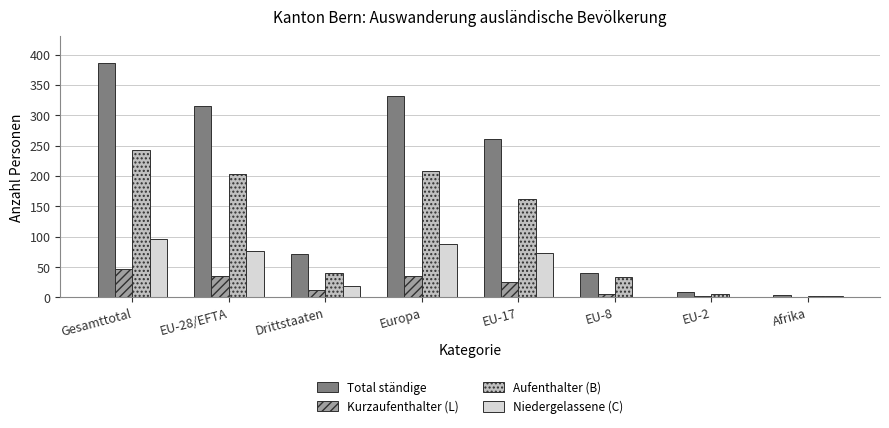

Which series has the largest total across all categories?

Total ständige